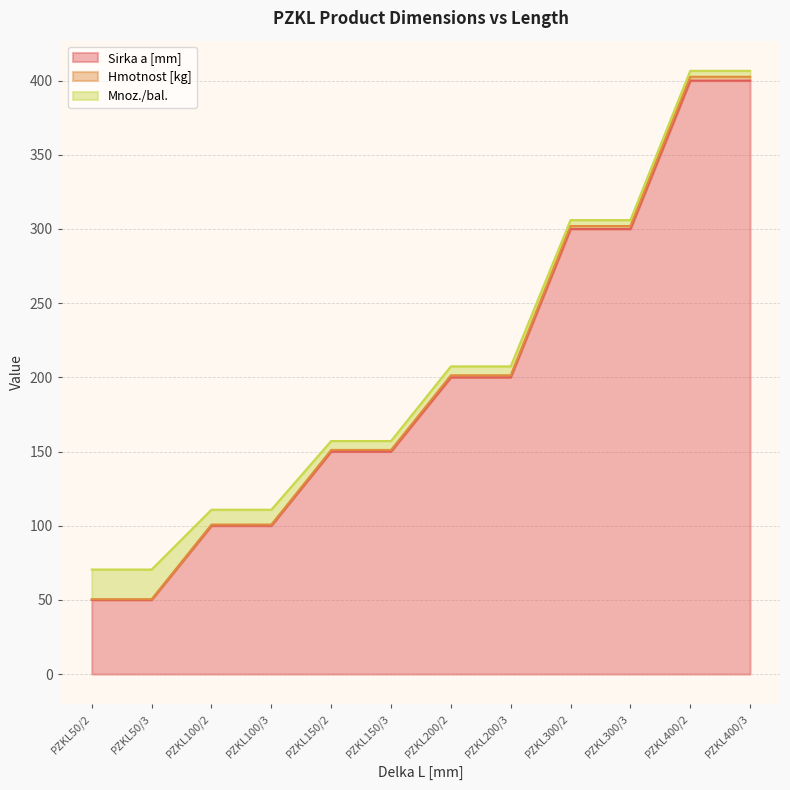

How many lines are shown in the chart?

3